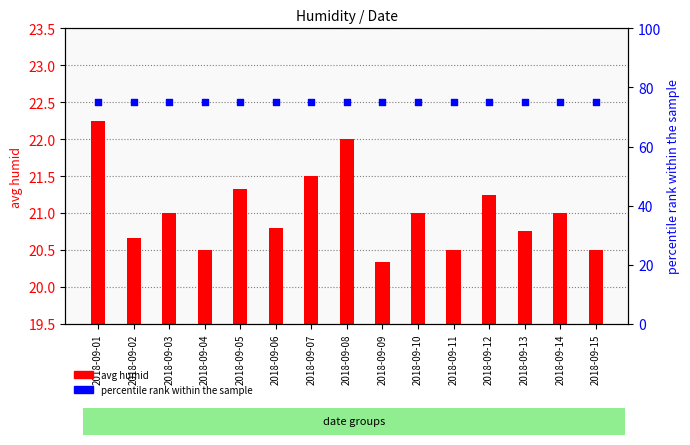

What is the total value across all series at 2018-09-15?

95.5